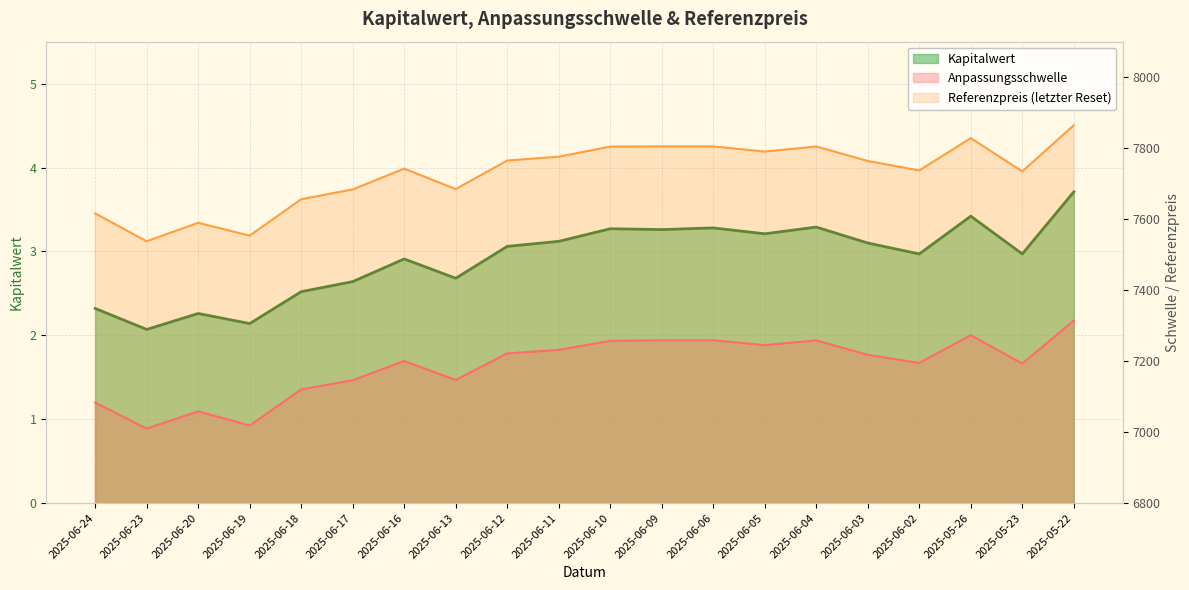

What is the sum of all Referenzpreis values?

154541.5